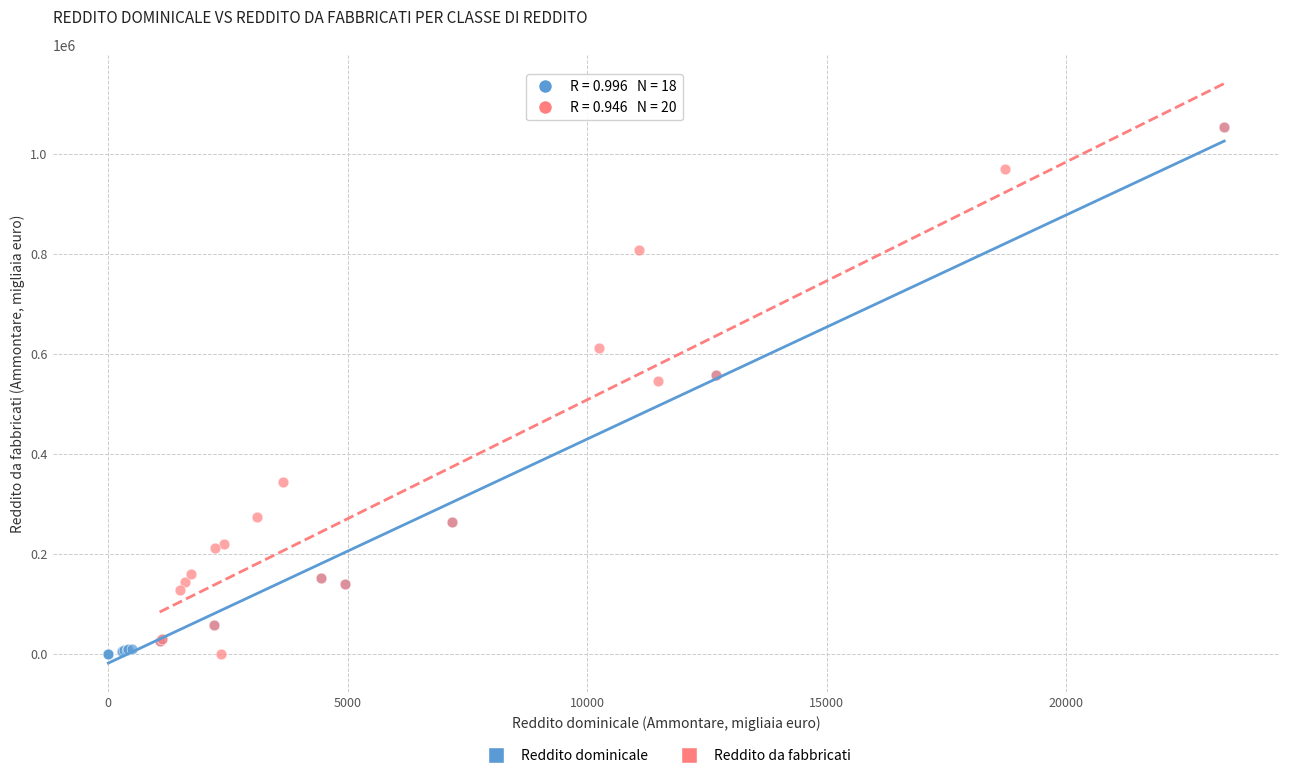

What are all the series names shown in the legend?

Reddito dominicale, Reddito da fabbricati